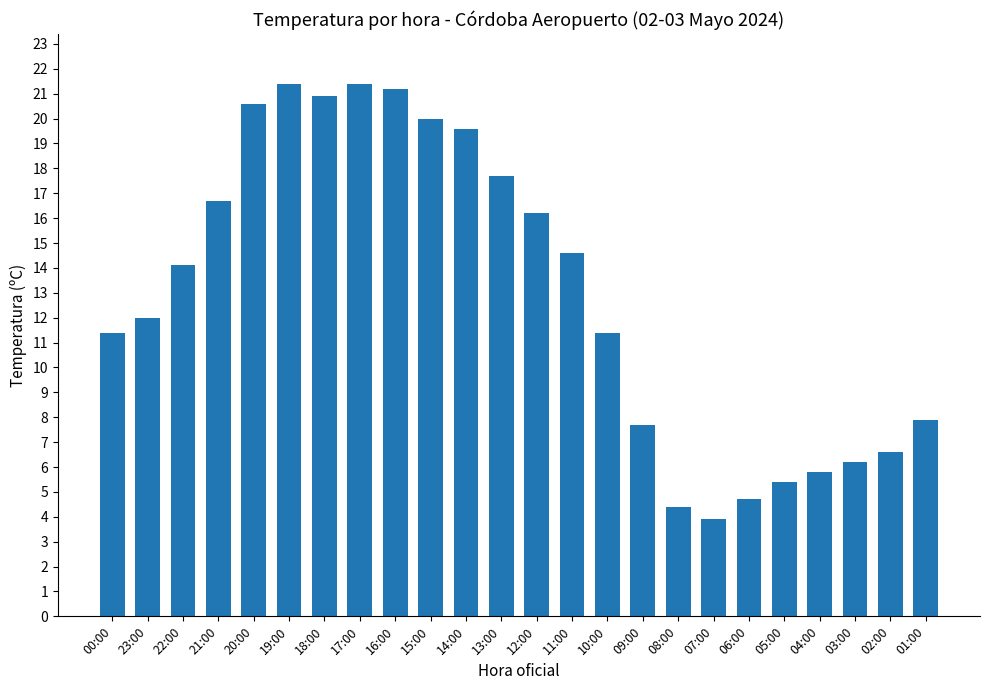

The chart shows a value of 25.5 at 11:00. True or false?

False